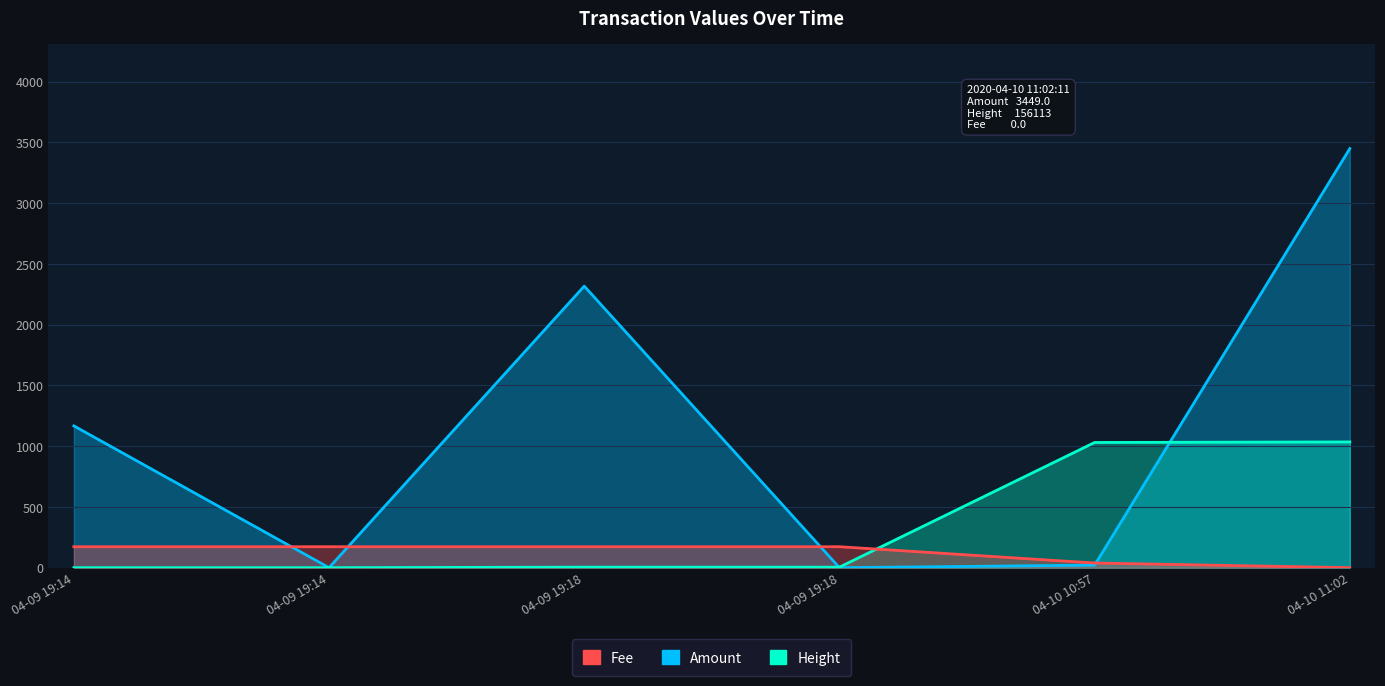

At 04-09 19:18, list the series in order from smallest to largest.

Height, Fee, Amount